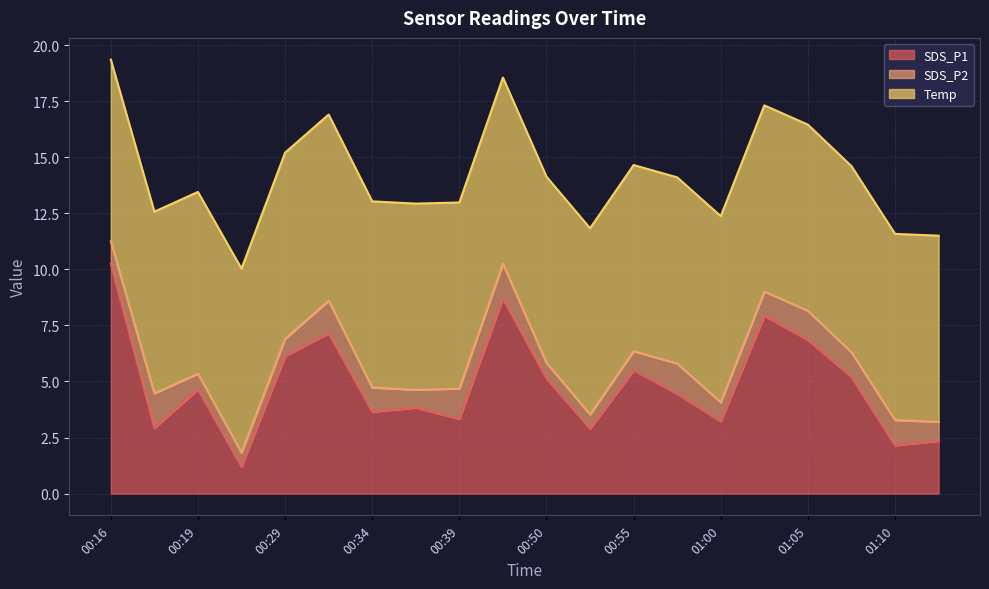

What is the sum of the Temp values at 01:03 and 01:10?

16.6